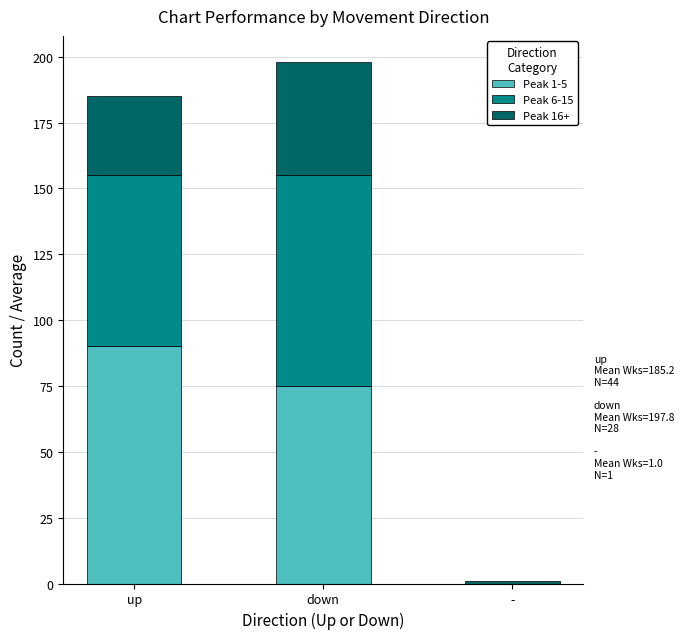

The value of Peak 1-5 at up is 90. True or false?

True